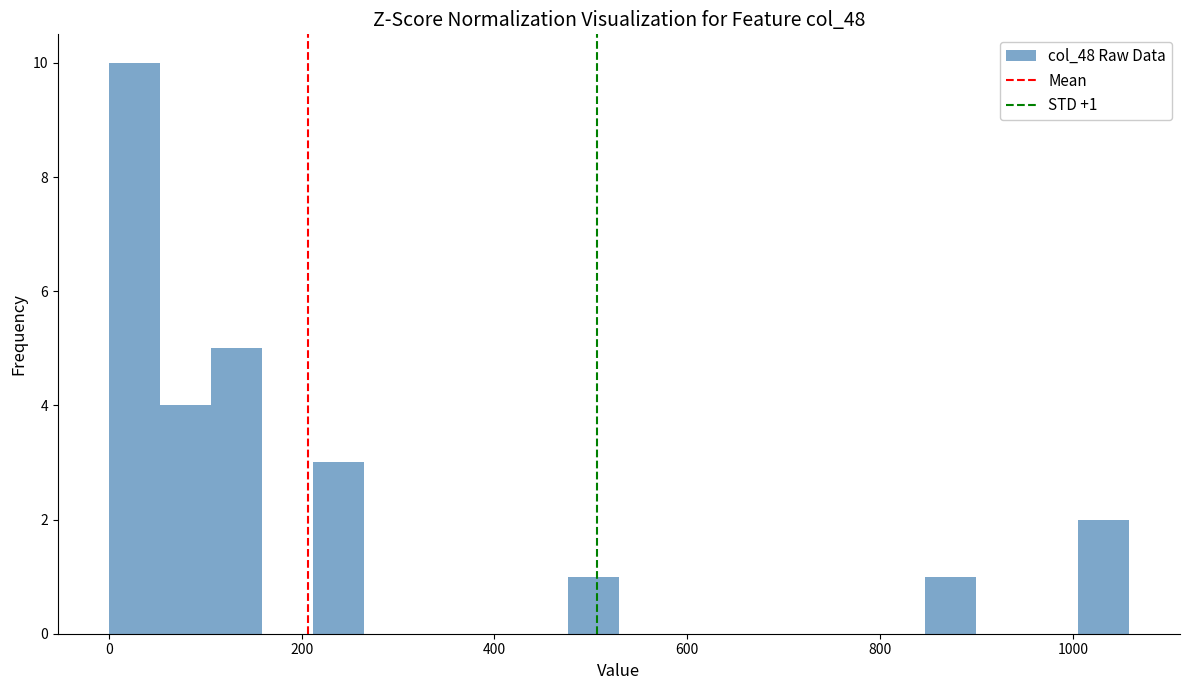

Around what value on the x-axis is the tallest bar? Give the approximate position of its centre, as read against the axis.

20